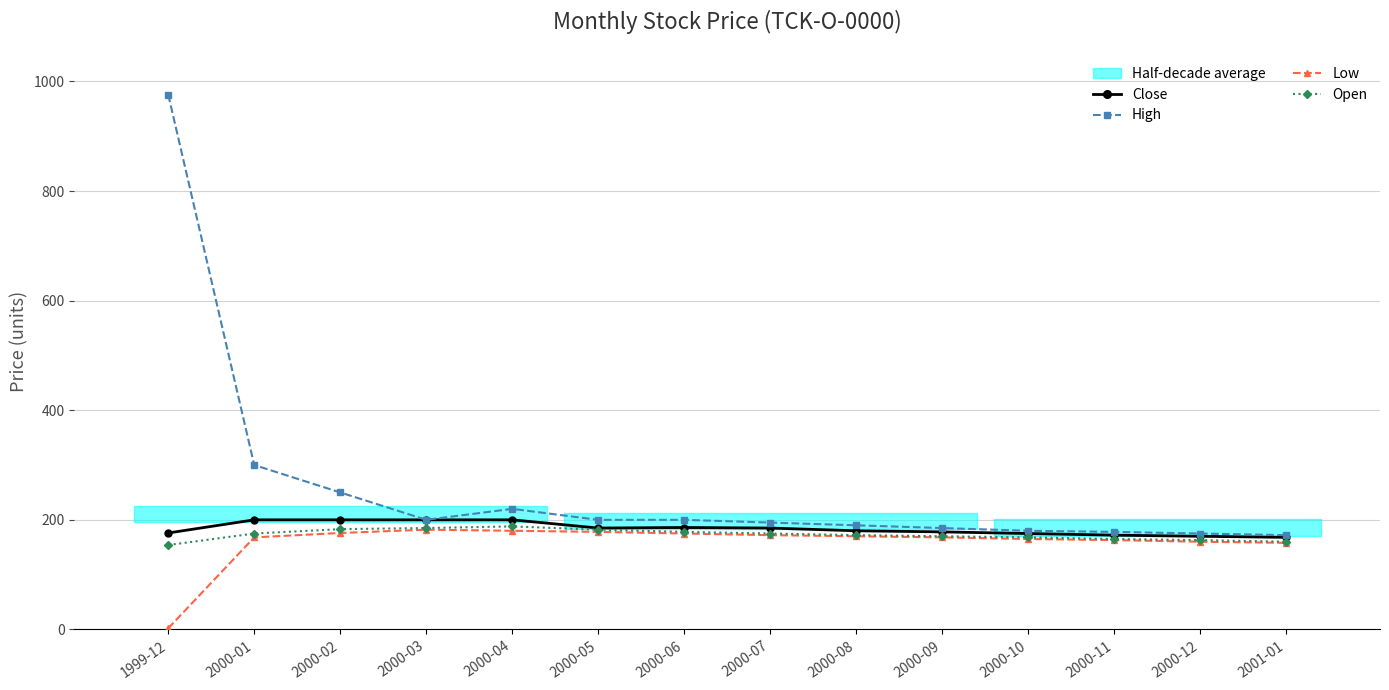

What position from the left is 2000-08?

9